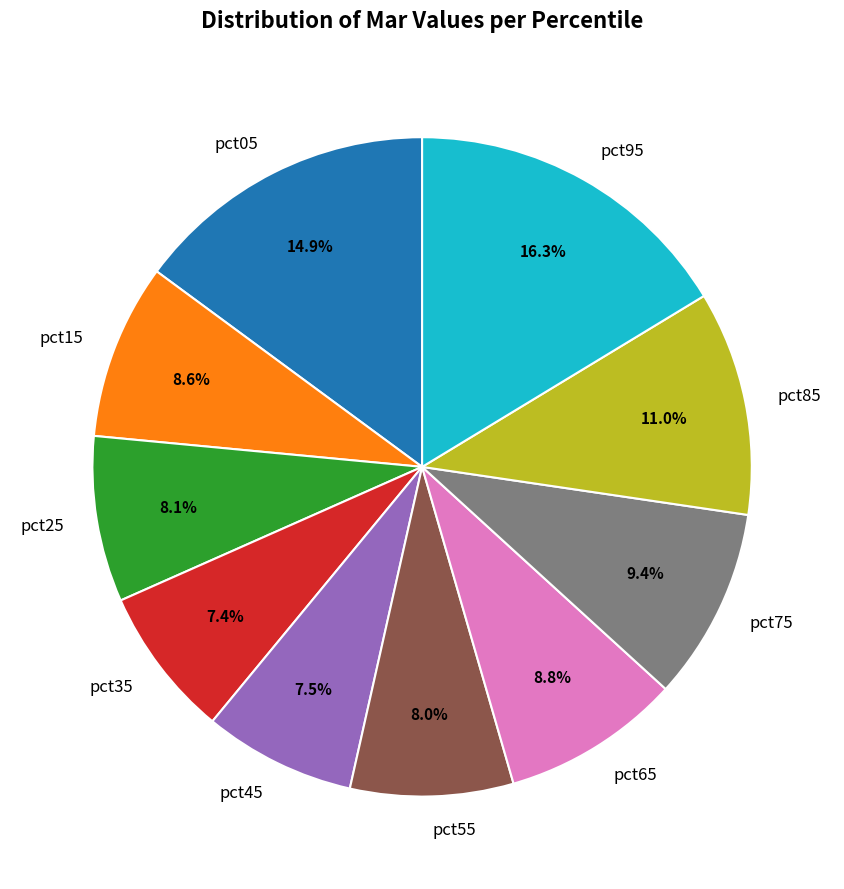

Count the number of slices in the pie.

10